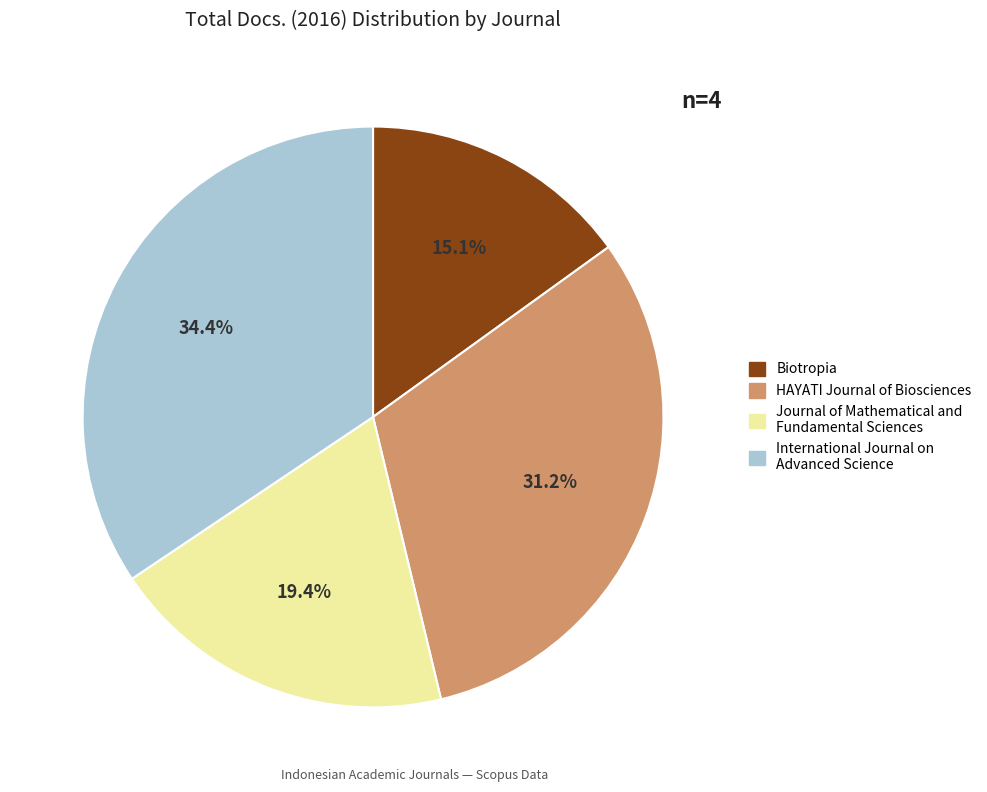

To the nearest percent, what percentage of the pie is International Journal on Advanced Science?

34%